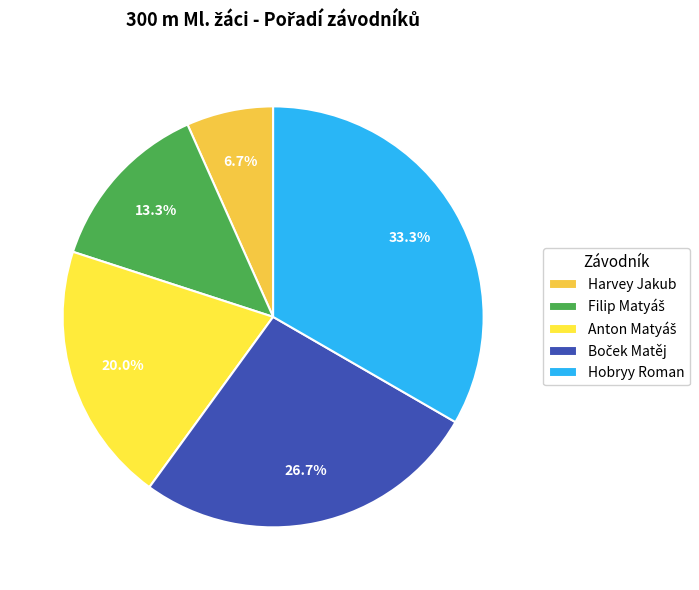

Which category has the smallest portion of the pie?

Harvey Jakub